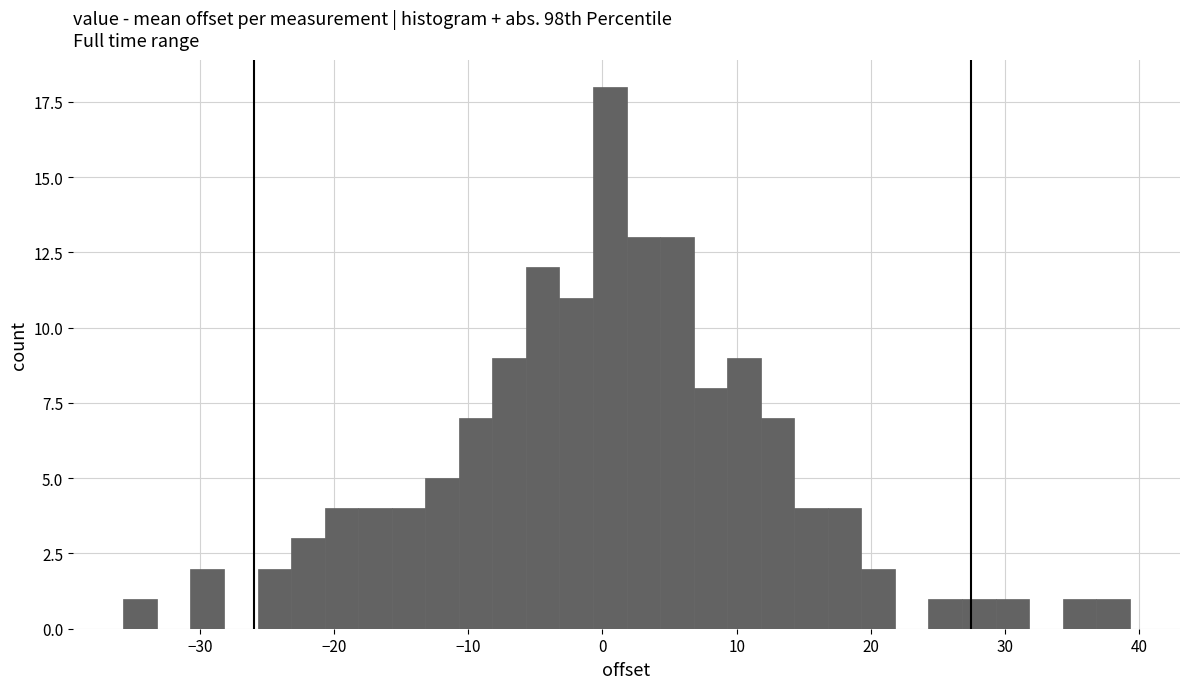

Read against the x-axis, roughly where is the centre of the tallest bar?

1